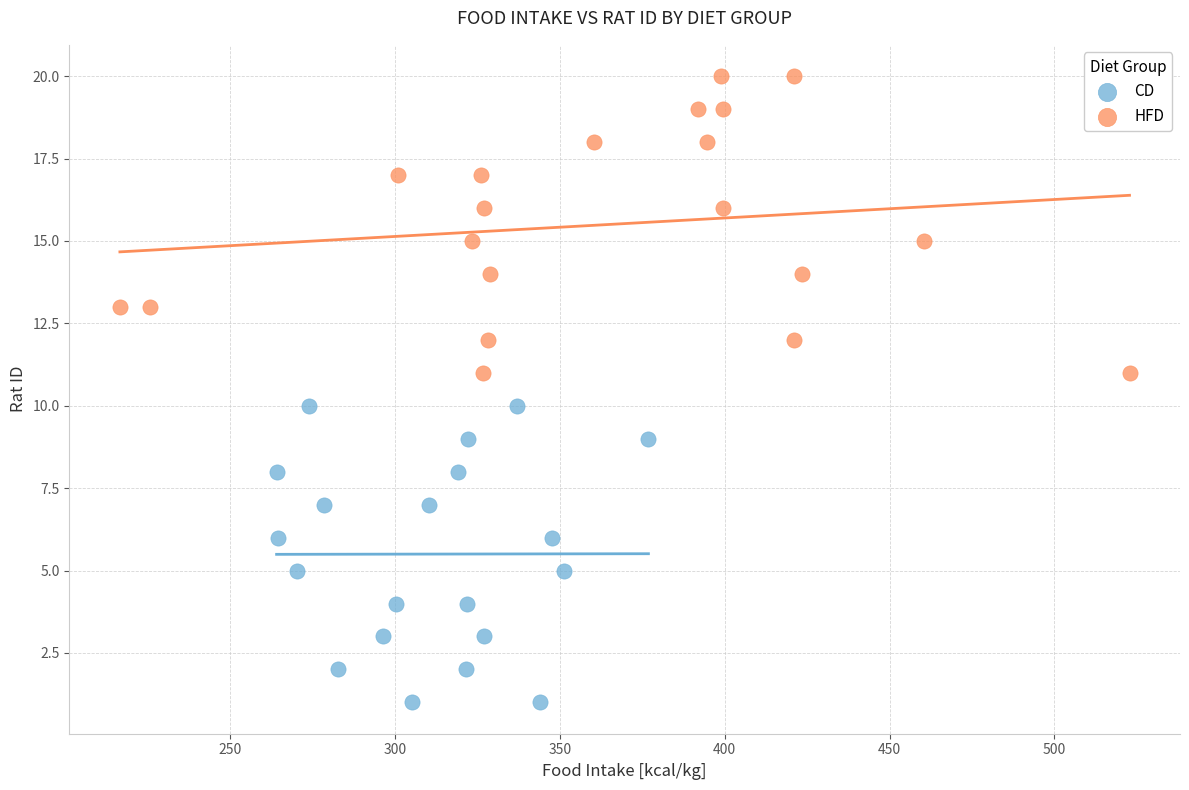

What are all the series names shown in the legend?

CD, HFD